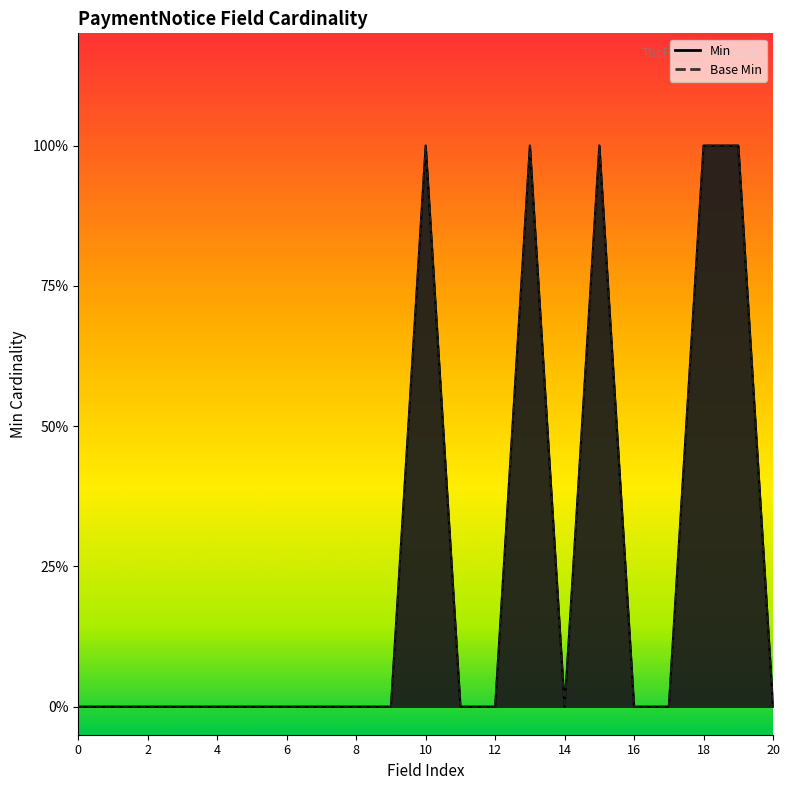

In Min, how many points are lower than both neighbors (excluding endpoints)?

1